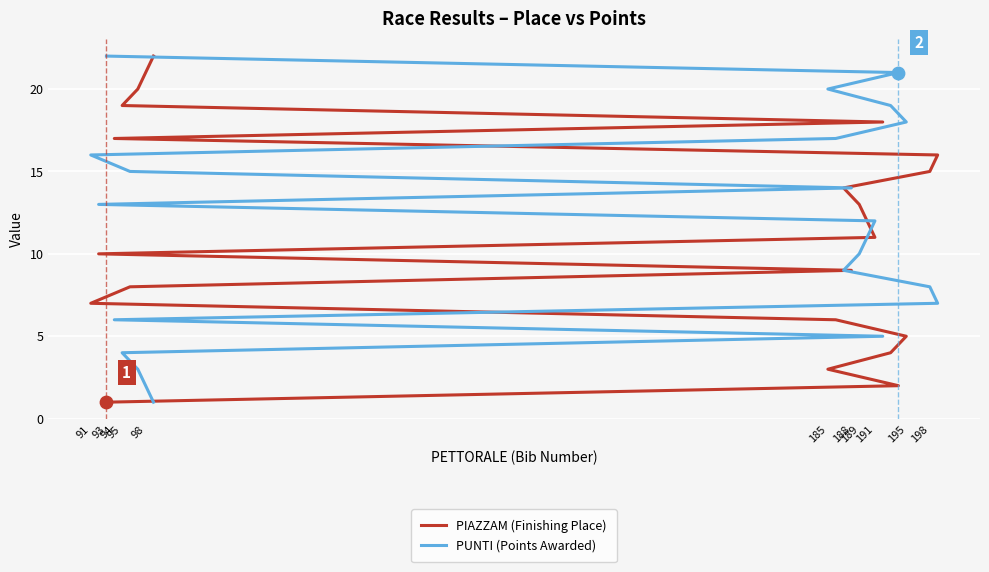

Which series has the largest total across all categories?

PIAZZAM (Finishing Place)